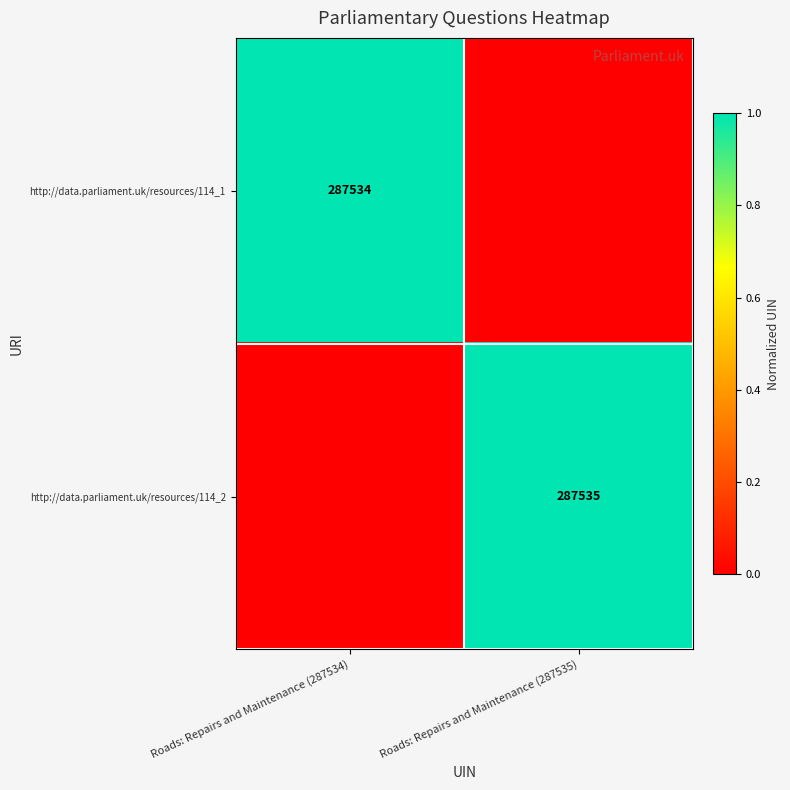

At which category is the sum across all series the highest?

Roads: Repairs and Maintenance (287535)